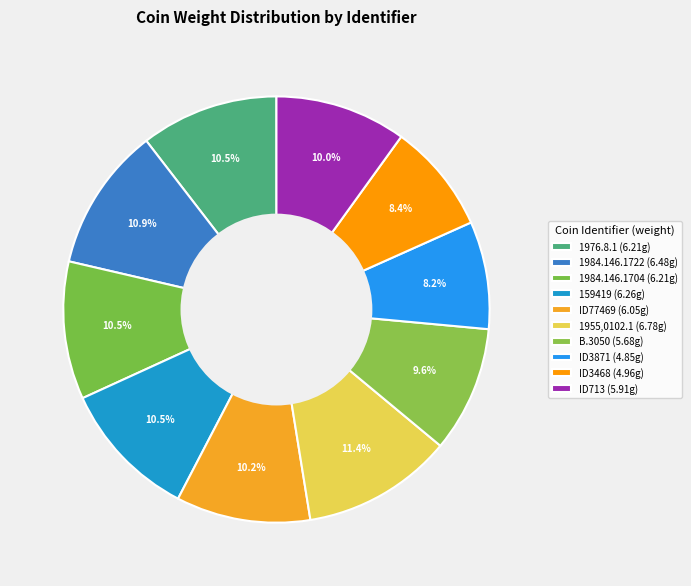

To the nearest percent, what is the average slice percentage?

10%